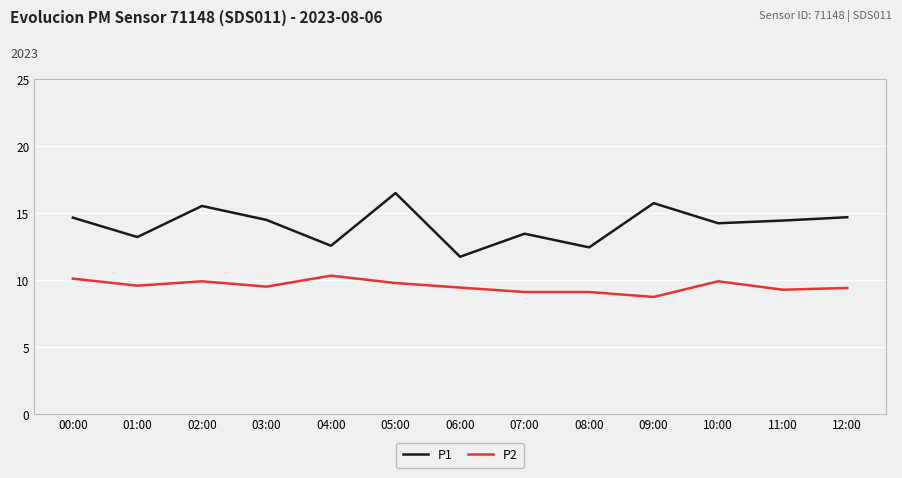

What position from the right is 03:00?

10